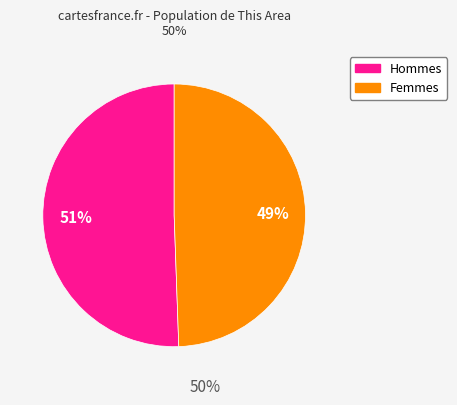

To the nearest percent, what is the average slice percentage?

50%